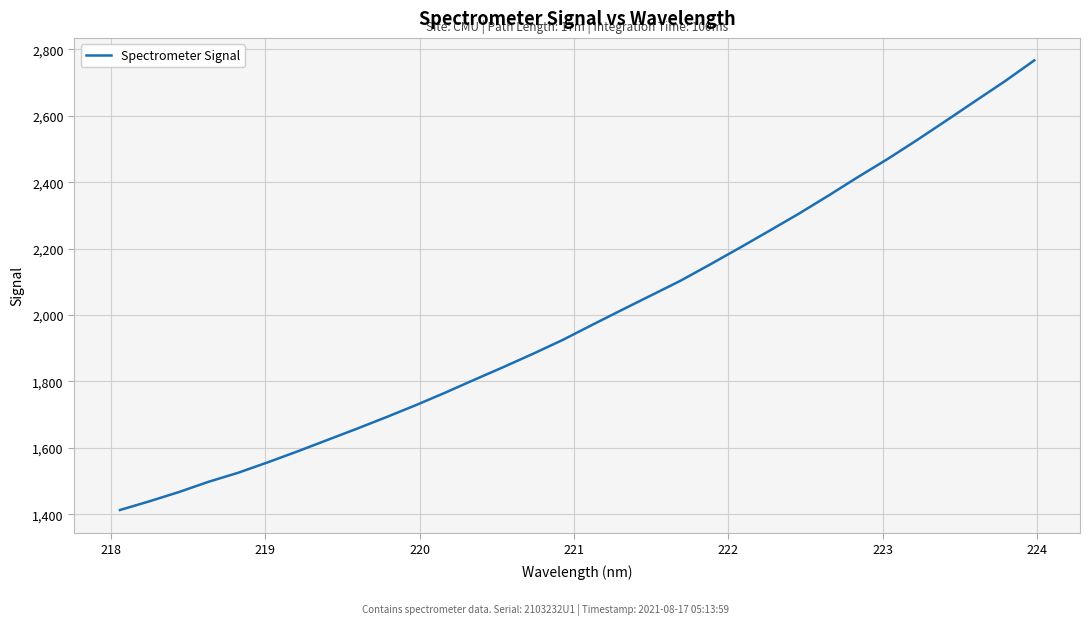

Does the chart have visible grid lines?

Yes